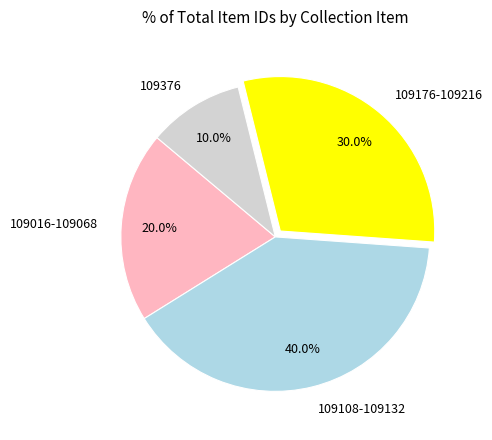

What percentage is NOT represented by 109108-109132?

60.0%